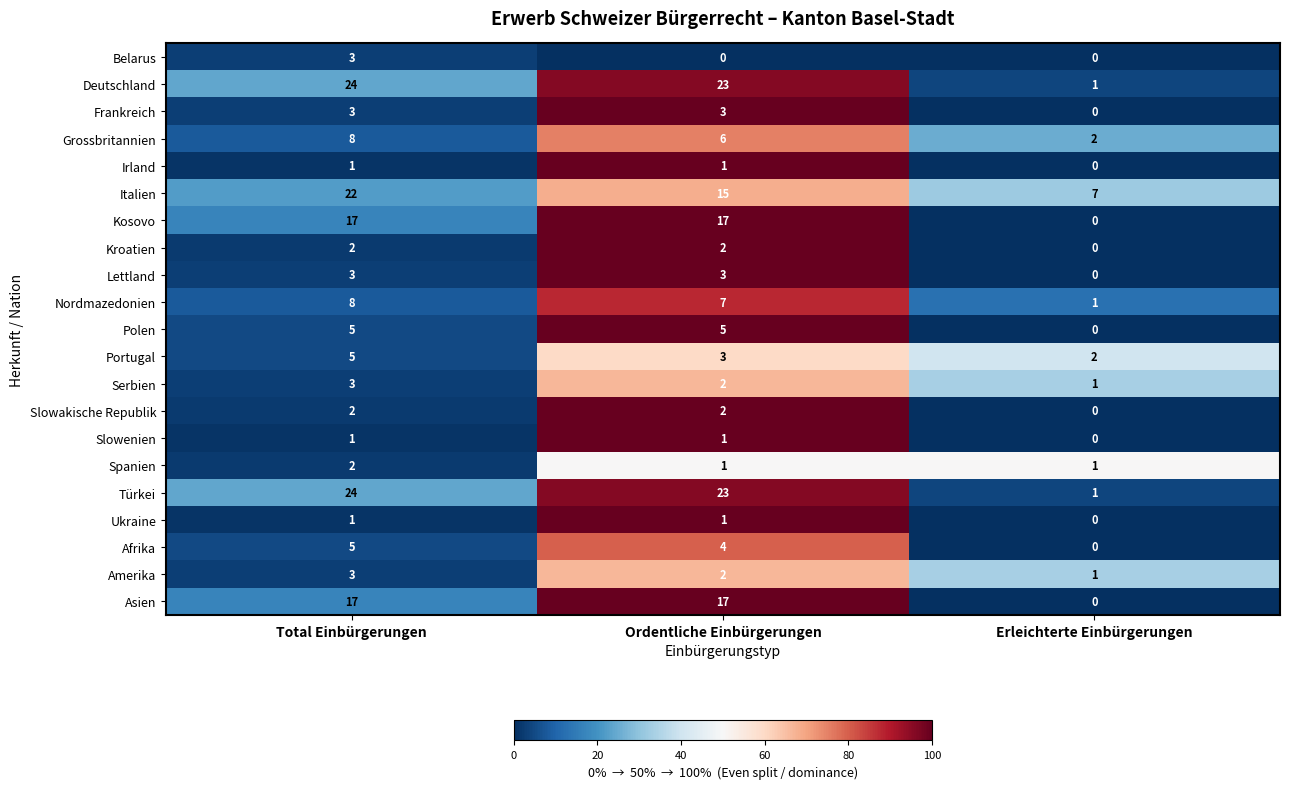

Which category has the lowest value in the Slowakische Republik series?

Erleichterte Einbürgerungen